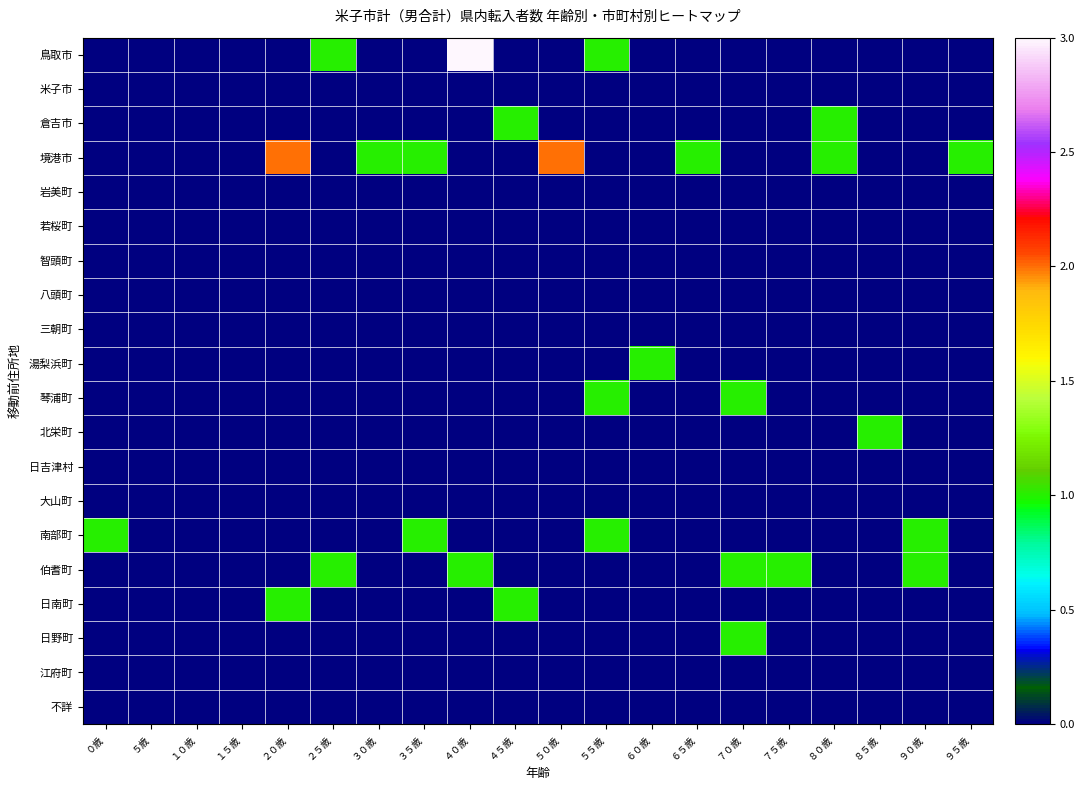

Reading left to right, transcribe all the data shown in this chart.

鳥取市: ０歳=0	５歳=0	１０歳=0	１５歳=0	２０歳=0	２５歳=1	３０歳=0	３５歳=0	４０歳=3	４５歳=0	５０歳=0	５５歳=1	６０歳=0	６５歳=0	７０歳=0	７５歳=0	８０歳=0	８５歳=0	９０歳=0	９５歳=0
米子市: ０歳=0	５歳=0	１０歳=0	１５歳=0	２０歳=0	２５歳=0	３０歳=0	３５歳=0	４０歳=0	４５歳=0	５０歳=0	５５歳=0	６０歳=0	６５歳=0	７０歳=0	７５歳=0	８０歳=0	８５歳=0	９０歳=0	９５歳=0
倉吉市: ０歳=0	５歳=0	１０歳=0	１５歳=0	２０歳=0	２５歳=0	３０歳=0	３５歳=0	４０歳=0	４５歳=1	５０歳=0	５５歳=0	６０歳=0	６５歳=0	７０歳=0	７５歳=0	８０歳=1	８５歳=0	９０歳=0	９５歳=0
境港市: ０歳=0	５歳=0	１０歳=0	１５歳=0	２０歳=2	２５歳=0	３０歳=1	３５歳=1	４０歳=0	４５歳=0	５０歳=2	５５歳=0	６０歳=0	６５歳=1	７０歳=0	７５歳=0	８０歳=1	８５歳=0	９０歳=0	９５歳=1
岩美町: ０歳=0	５歳=0	１０歳=0	１５歳=0	２０歳=0	２５歳=0	３０歳=0	３５歳=0	４０歳=0	４５歳=0	５０歳=0	５５歳=0	６０歳=0	６５歳=0	７０歳=0	７５歳=0	８０歳=0	８５歳=0	９０歳=0	９５歳=0
若桜町: ０歳=0	５歳=0	１０歳=0	１５歳=0	２０歳=0	２５歳=0	３０歳=0	３５歳=0	４０歳=0	４５歳=0	５０歳=0	５５歳=0	６０歳=0	６５歳=0	７０歳=0	７５歳=0	８０歳=0	８５歳=0	９０歳=0	９５歳=0
智頭町: ０歳=0	５歳=0	１０歳=0	１５歳=0	２０歳=0	２５歳=0	３０歳=0	３５歳=0	４０歳=0	４５歳=0	５０歳=0	５５歳=0	６０歳=0	６５歳=0	７０歳=0	７５歳=0	８０歳=0	８５歳=0	９０歳=0	９５歳=0
八頭町: ０歳=0	５歳=0	１０歳=0	１５歳=0	２０歳=0	２５歳=0	３０歳=0	３５歳=0	４０歳=0	４５歳=0	５０歳=0	５５歳=0	６０歳=0	６５歳=0	７０歳=0	７５歳=0	８０歳=0	８５歳=0	９０歳=0	９５歳=0
三朝町: ０歳=0	５歳=0	１０歳=0	１５歳=0	２０歳=0	２５歳=0	３０歳=0	３５歳=0	４０歳=0	４５歳=0	５０歳=0	５５歳=0	６０歳=0	６５歳=0	７０歳=0	７５歳=0	８０歳=0	８５歳=0	９０歳=0	９５歳=0
湯梨浜町: ０歳=0	５歳=0	１０歳=0	１５歳=0	２０歳=0	２５歳=0	３０歳=0	３５歳=0	４０歳=0	４５歳=0	５０歳=0	５５歳=0	６０歳=1	６５歳=0	７０歳=0	７５歳=0	８０歳=0	８５歳=0	９０歳=0	９５歳=0
琴浦町: ０歳=0	５歳=0	１０歳=0	１５歳=0	２０歳=0	２５歳=0	３０歳=0	３５歳=0	４０歳=0	４５歳=0	５０歳=0	５５歳=1	６０歳=0	６５歳=0	７０歳=1	７５歳=0	８０歳=0	８５歳=0	９０歳=0	９５歳=0
北栄町: ０歳=0	５歳=0	１０歳=0	１５歳=0	２０歳=0	２５歳=0	３０歳=0	３５歳=0	４０歳=0	４５歳=0	５０歳=0	５５歳=0	６０歳=0	６５歳=0	７０歳=0	７５歳=0	８０歳=0	８５歳=1	９０歳=0	９５歳=0
日吉津村: ０歳=0	５歳=0	１０歳=0	１５歳=0	２０歳=0	２５歳=0	３０歳=0	３５歳=0	４０歳=0	４５歳=0	５０歳=0	５５歳=0	６０歳=0	６５歳=0	７０歳=0	７５歳=0	８０歳=0	８５歳=0	９０歳=0	９５歳=0
大山町: ０歳=0	５歳=0	１０歳=0	１５歳=0	２０歳=0	２５歳=0	３０歳=0	３５歳=0	４０歳=0	４５歳=0	５０歳=0	５５歳=0	６０歳=0	６５歳=0	７０歳=0	７５歳=0	８０歳=0	８５歳=0	９０歳=0	９５歳=0
南部町: ０歳=1	５歳=0	１０歳=0	１５歳=0	２０歳=0	２５歳=0	３０歳=0	３５歳=1	４０歳=0	４５歳=0	５０歳=0	５５歳=1	６０歳=0	６５歳=0	７０歳=0	７５歳=0	８０歳=0	８５歳=0	９０歳=1	９５歳=0
伯耆町: ０歳=0	５歳=0	１０歳=0	１５歳=0	２０歳=0	２５歳=1	３０歳=0	３５歳=0	４０歳=1	４５歳=0	５０歳=0	５５歳=0	６０歳=0	６５歳=0	７０歳=1	７５歳=1	８０歳=0	８５歳=0	９０歳=1	９５歳=0
日南町: ０歳=0	５歳=0	１０歳=0	１５歳=0	２０歳=1	２５歳=0	３０歳=0	３５歳=0	４０歳=0	４５歳=1	５０歳=0	５５歳=0	６０歳=0	６５歳=0	７０歳=0	７５歳=0	８０歳=0	８５歳=0	９０歳=0	９５歳=0
日野町: ０歳=0	５歳=0	１０歳=0	１５歳=0	２０歳=0	２５歳=0	３０歳=0	３５歳=0	４０歳=0	４５歳=0	５０歳=0	５５歳=0	６０歳=0	６５歳=0	７０歳=1	７５歳=0	８０歳=0	８５歳=0	９０歳=0	９５歳=0
江府町: ０歳=0	５歳=0	１０歳=0	１５歳=0	２０歳=0	２５歳=0	３０歳=0	３５歳=0	４０歳=0	４５歳=0	５０歳=0	５５歳=0	６０歳=0	６５歳=0	７０歳=0	７５歳=0	８０歳=0	８５歳=0	９０歳=0	９５歳=0
不詳: ０歳=0	５歳=0	１０歳=0	１５歳=0	２０歳=0	２５歳=0	３０歳=0	３５歳=0	４０歳=0	４５歳=0	５０歳=0	５５歳=0	６０歳=0	６５歳=0	７０歳=0	７５歳=0	８０歳=0	８５歳=0	９０歳=0	９５歳=0